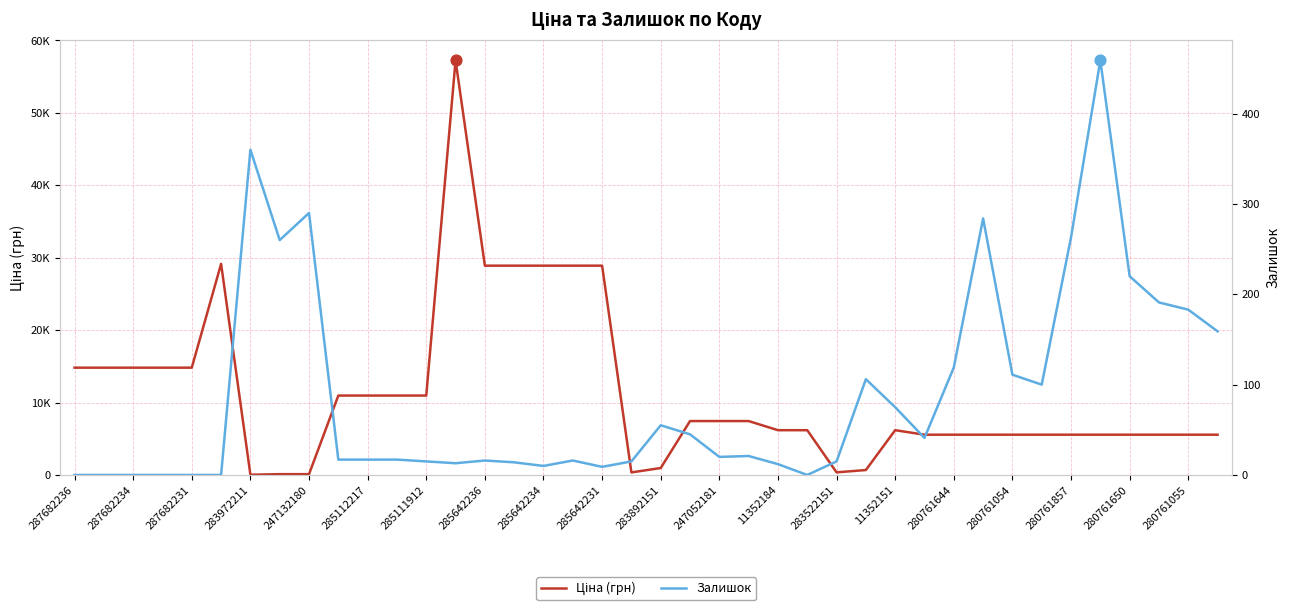

What are all the series names shown in the legend?

Ціна (грн), Залишок